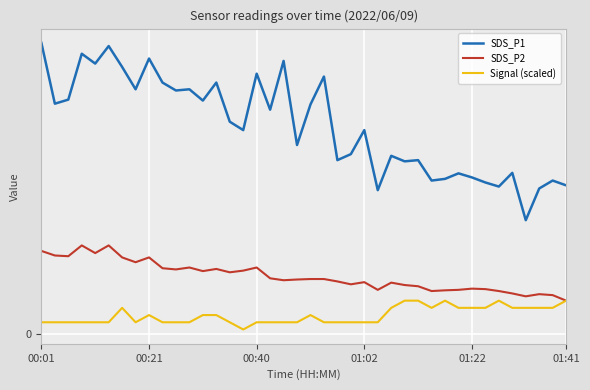

True or false: SDS_P1 and Signal (scaled) intersect in this chart.

False